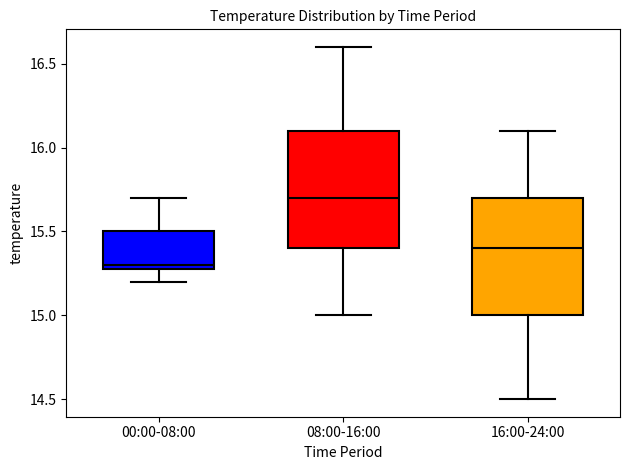

Which box has the lowest median line?

00:00-08:00